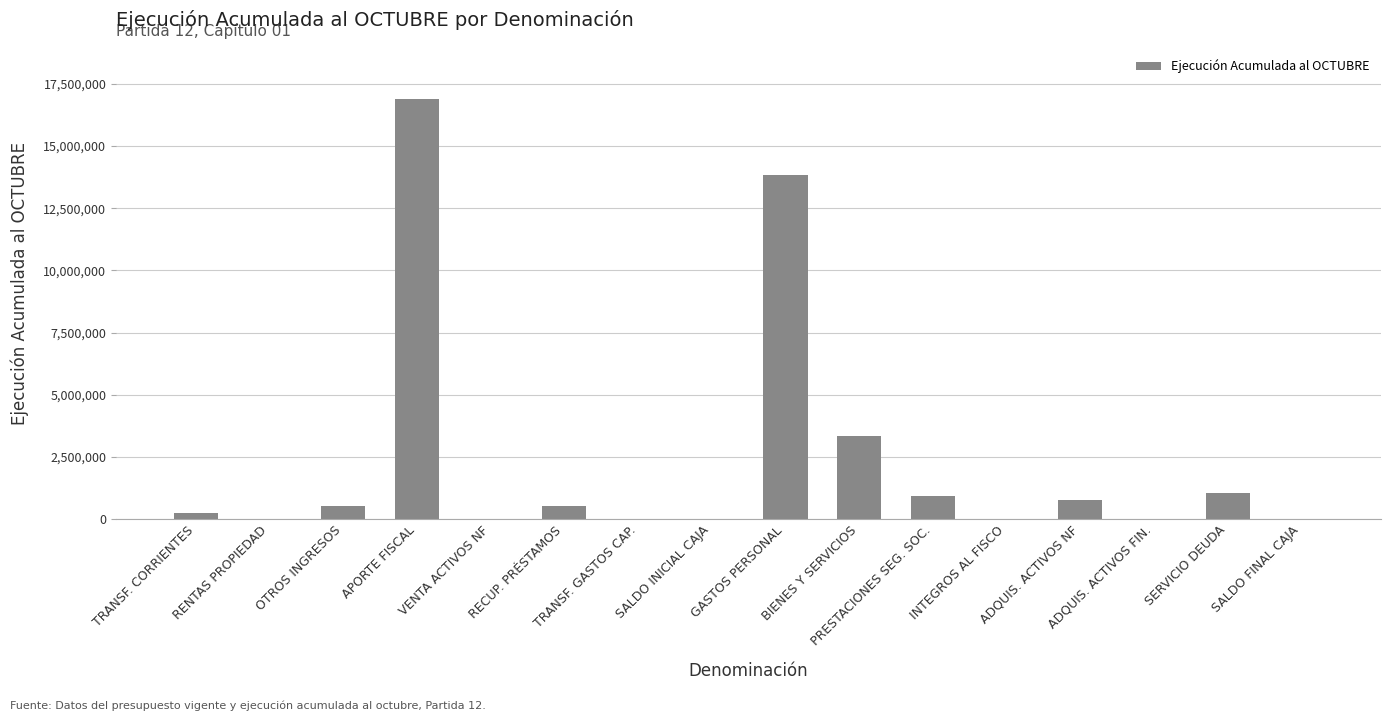

How many data points does each series have?

16